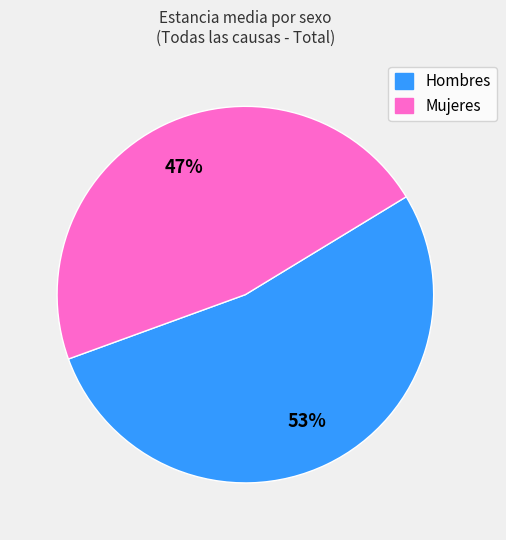

Do Hombres and Mujeres together represent more than half of the pie?

Yes